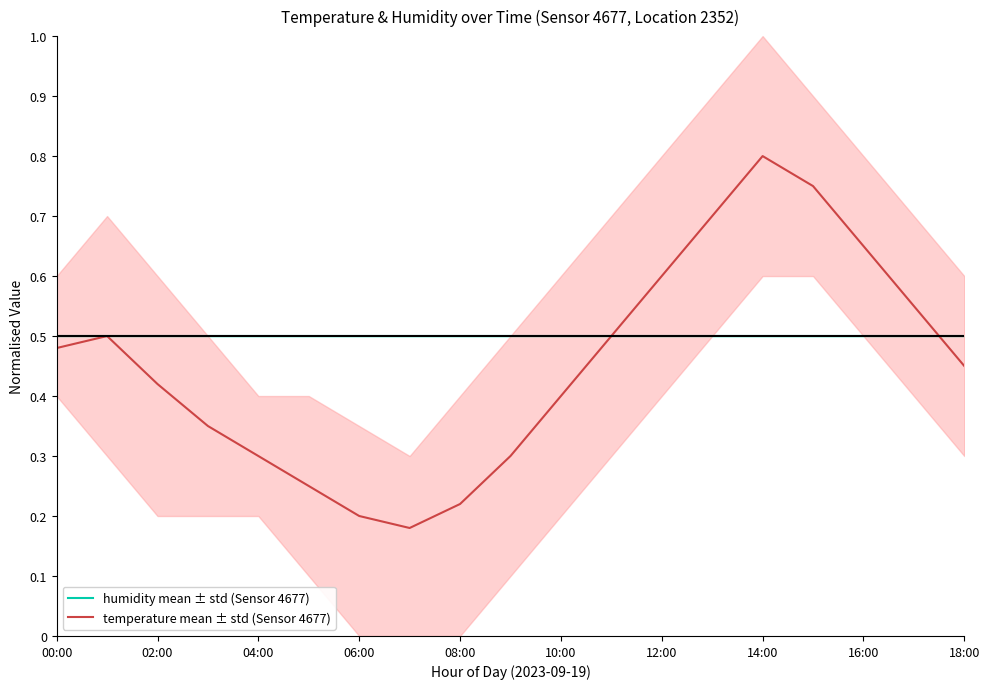

True or false: temperature mean ± std (Sensor 4677) has more than 2 interior local peaks.

False